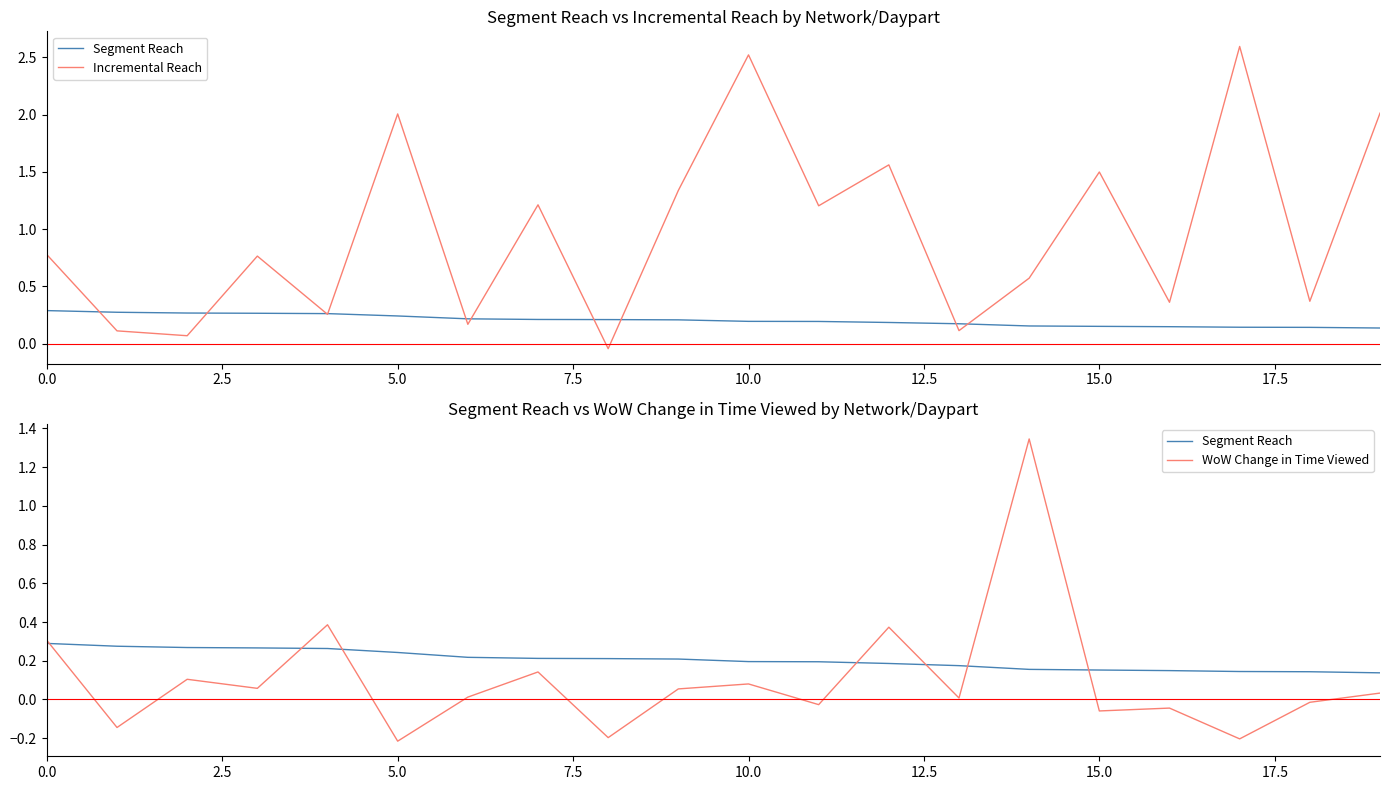

True or false: Incremental Reach has a value of 0.2 at 13.

False